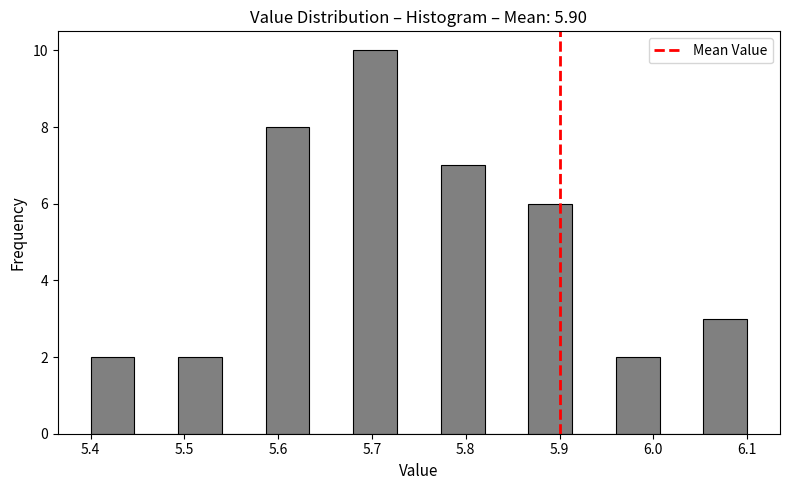

Reading left to right, transcribe this chart: for each bar, give the range it covers on the x-axis and its height. Neither the bar edges nor the heights are printed on the chart, so give them approximately, as read against the axes.

5.40 to 5.45: 2
5.45 to 5.49: 0
5.49 to 5.54: 2
5.54 to 5.59: 0
5.59 to 5.63: 8
5.63 to 5.68: 0
5.68 to 5.73: 10
5.73 to 5.77: 0
5.77 to 5.82: 7
5.82 to 5.87: 0
5.87 to 5.91: 6
5.91 to 5.96: 0
5.96 to 6.01: 2
6.01 to 6.05: 0
6.05 to 6.10: 3